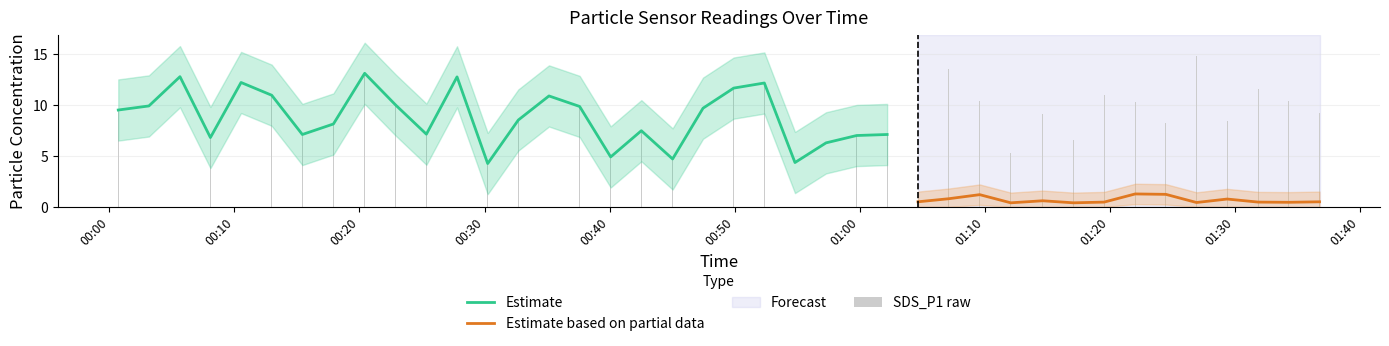

Which series has the widest spread of values?

SDS_P1